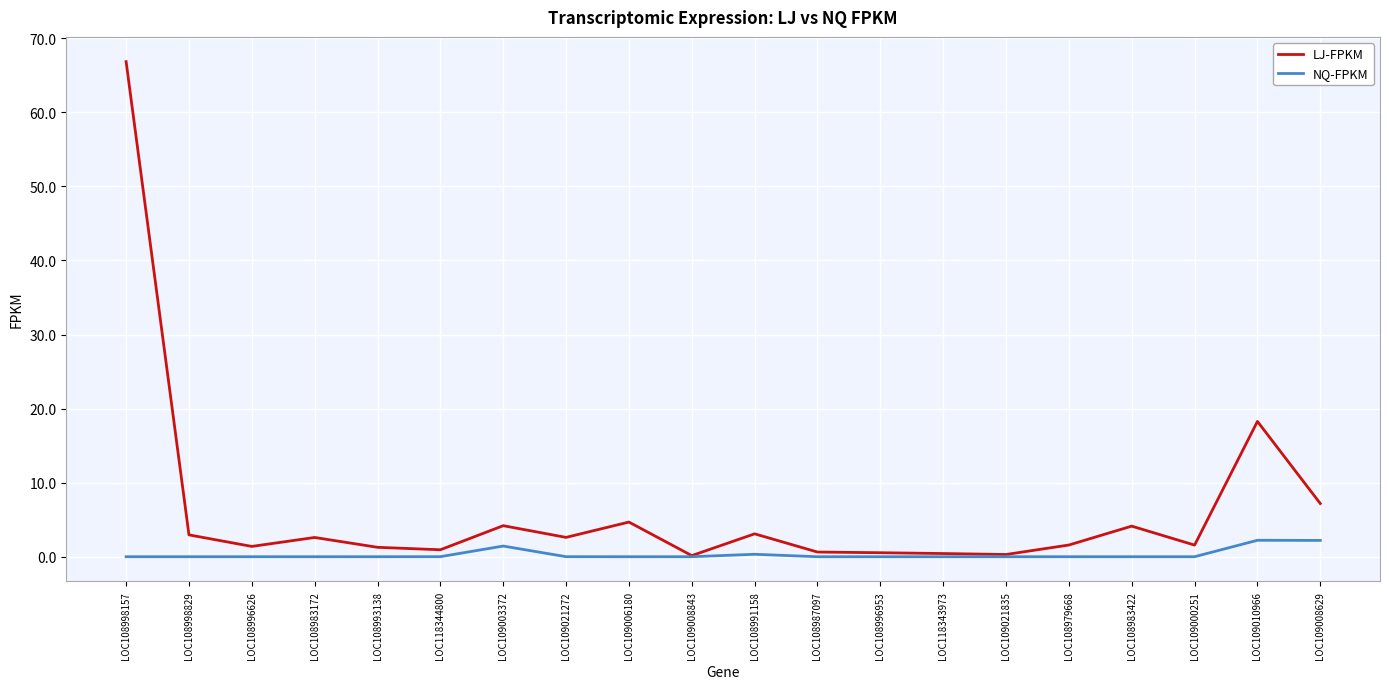

The LJ-FPKM series shows 8.3 at LOC109010966. True or false?

False